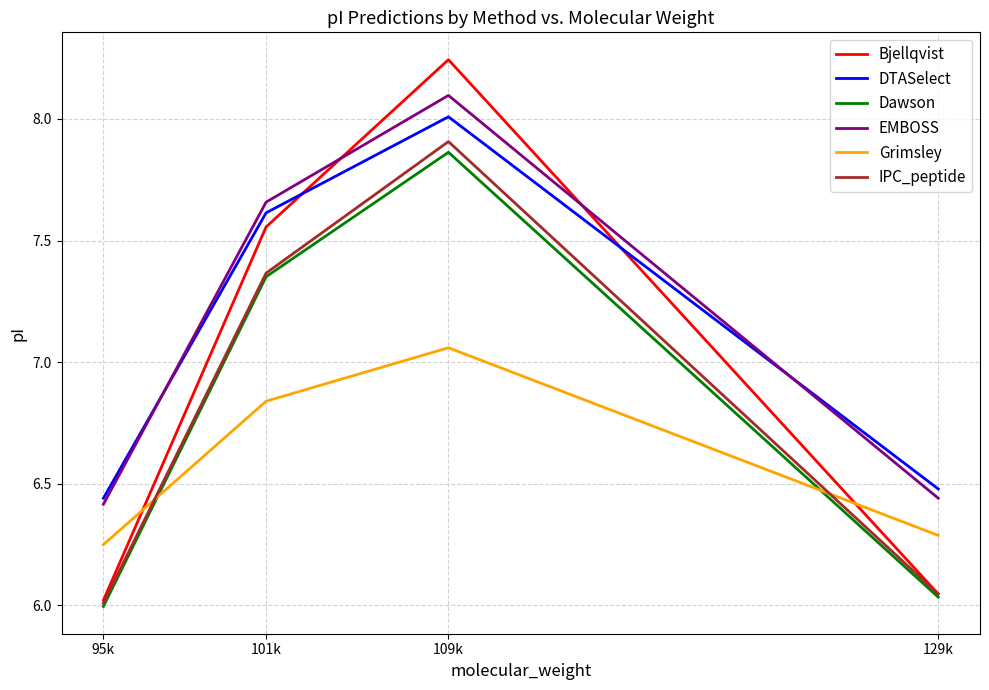

The IPC_peptide series shows 10.6 at 129k. True or false?

False